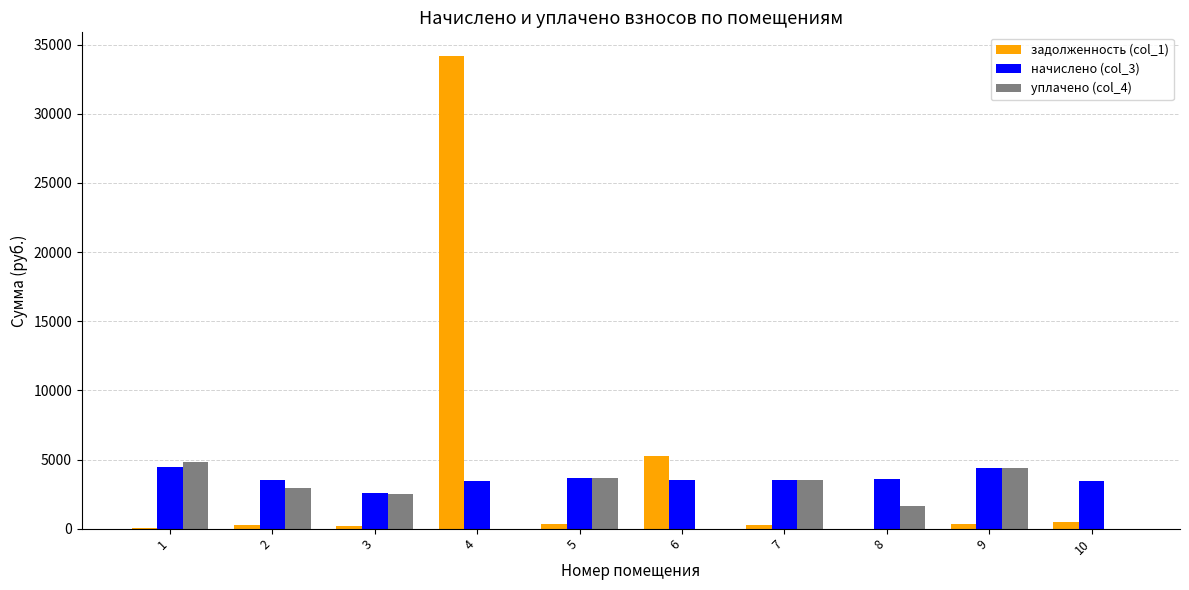

What are all the series names shown in the legend?

задолженность (col_1), начислено (col_3), уплачено (col_4)